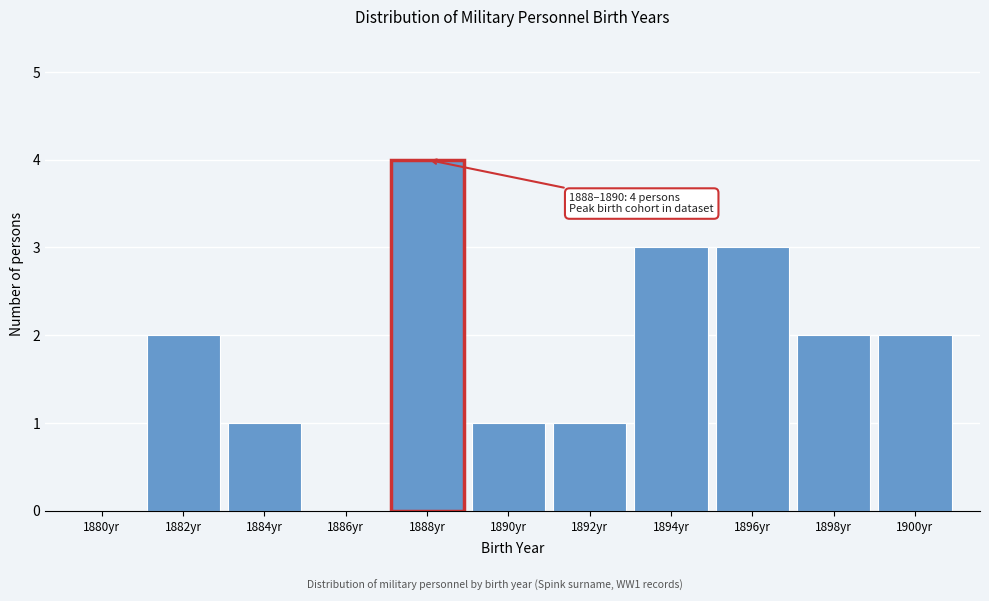

Reading right to left, extract all data points from this chart.

1900yr=2	1898yr=2	1896yr=3	1894yr=3	1892yr=1	1890yr=1	1888yr=4	1886yr=0	1884yr=1	1882yr=2	1880yr=0